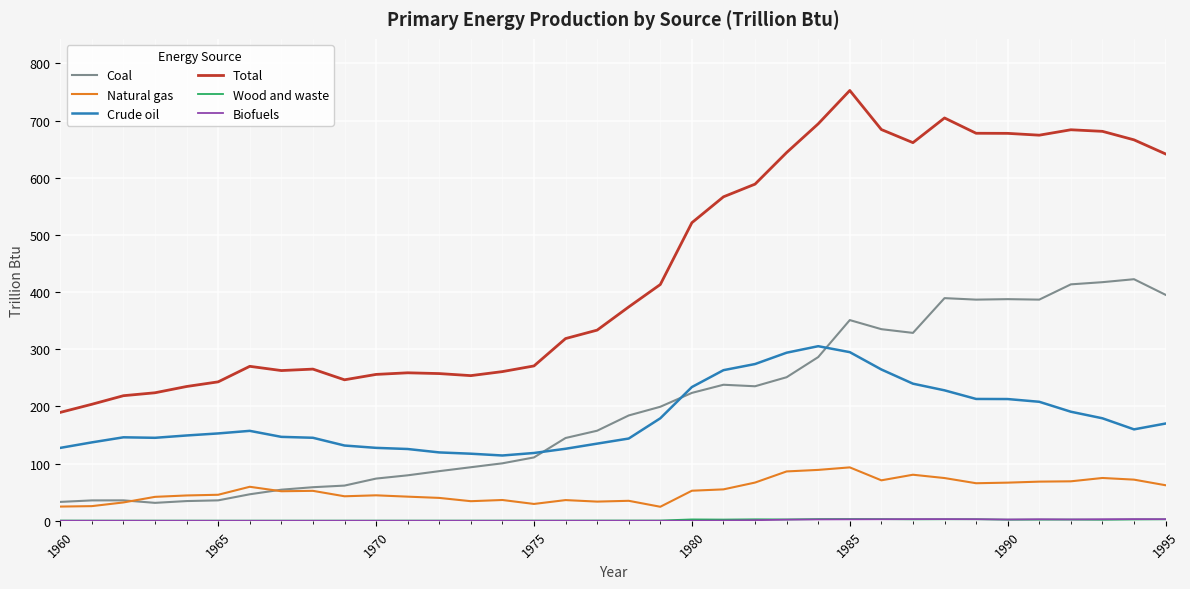

True or false: Total and Coal intersect in this chart.

False